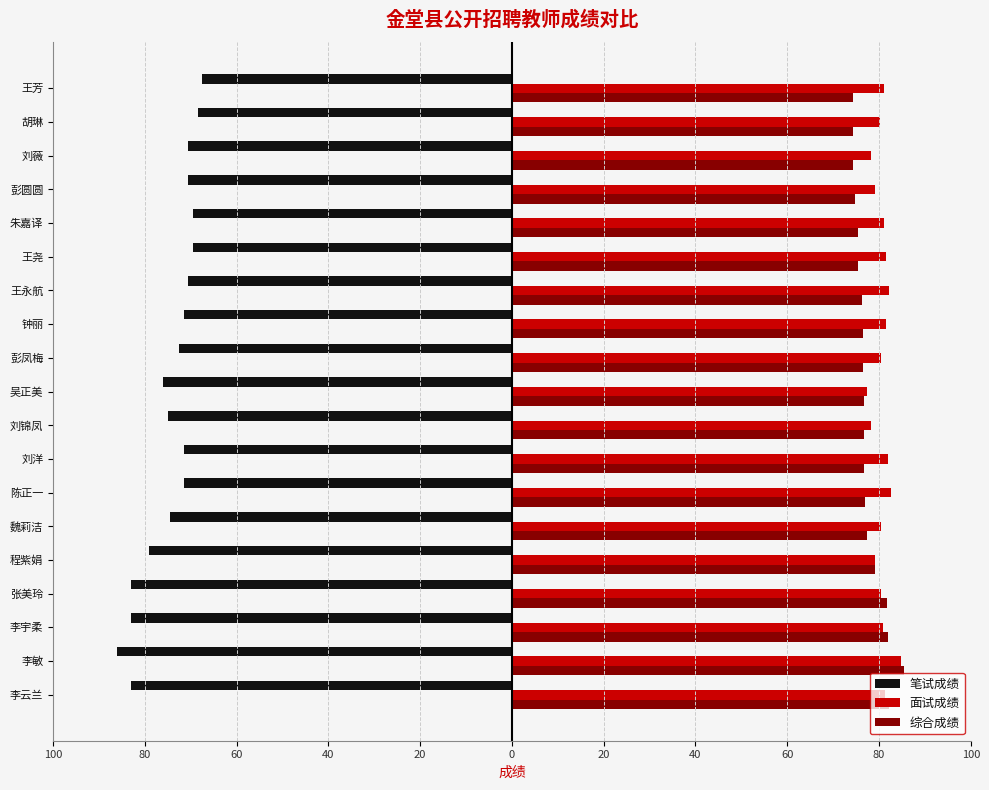

Which series has the widest spread of values?

笔试成绩